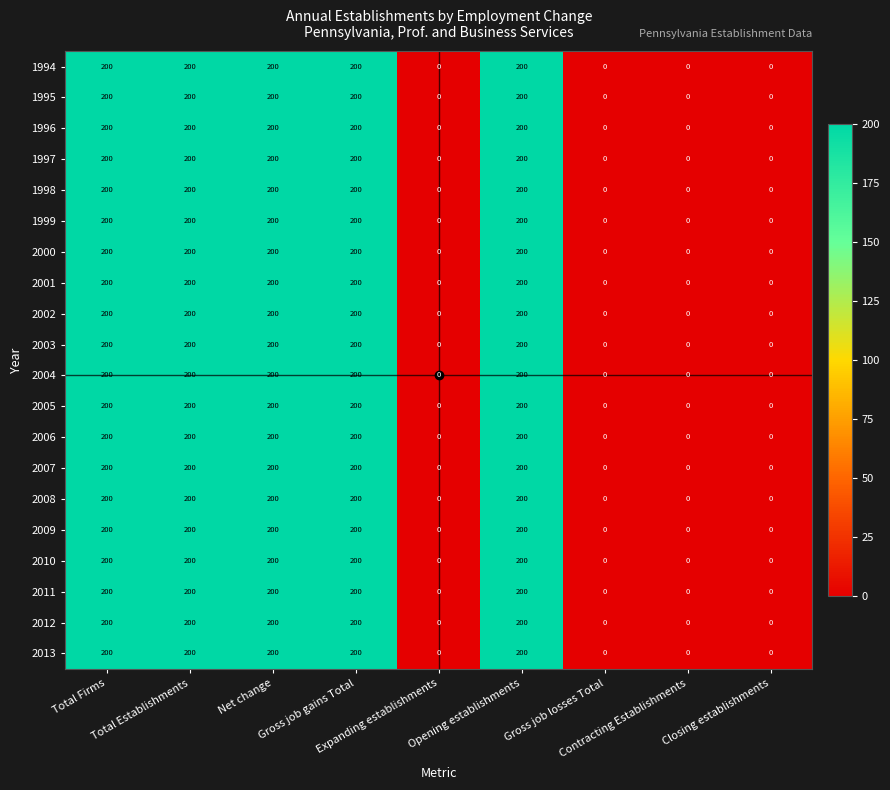

What is the sum of all 1998 values?

1000